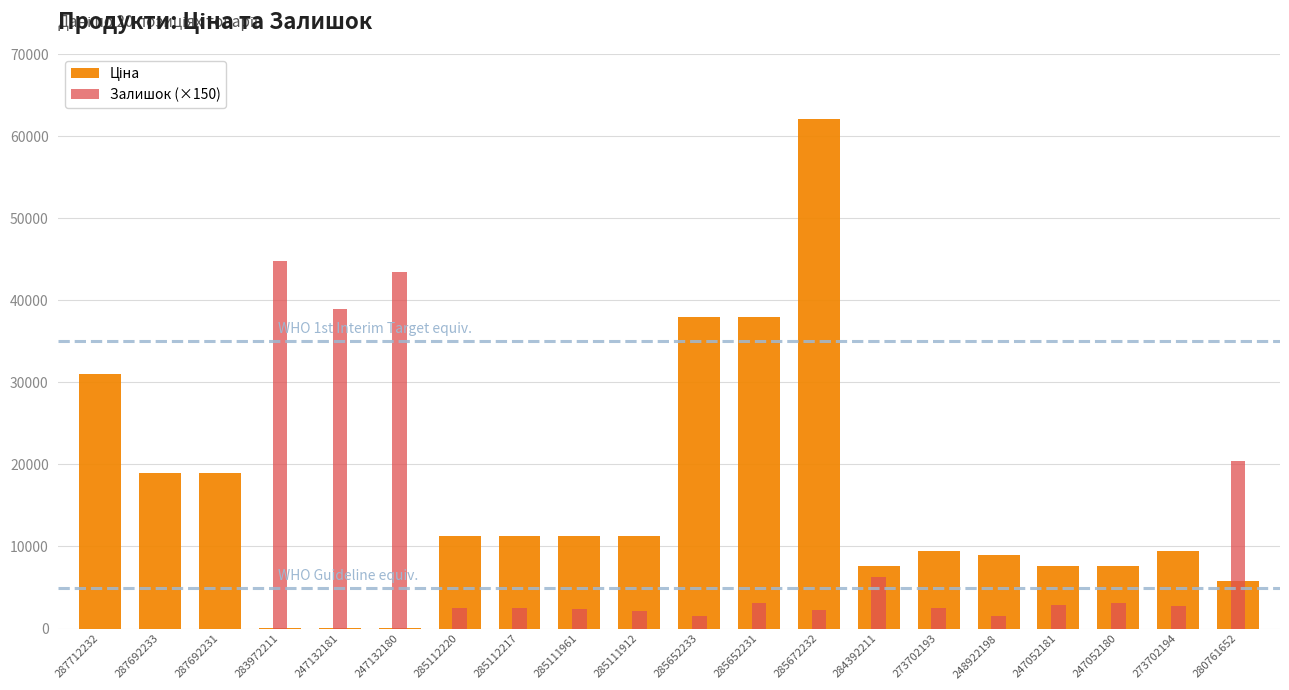

What is the maximum value shown in the chart?

62116.9